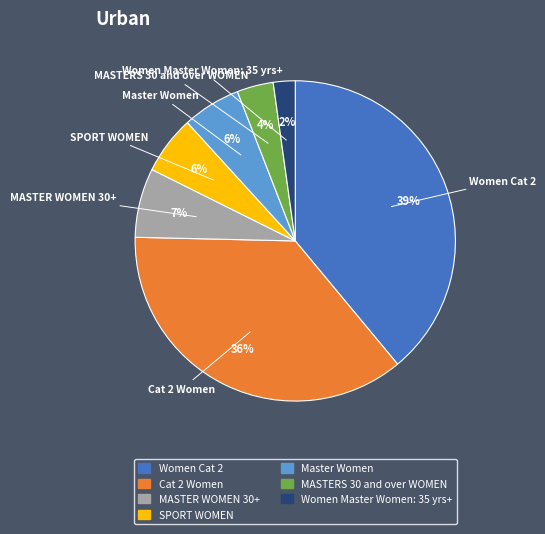

To the nearest percent, what is the average slice percentage?

14%